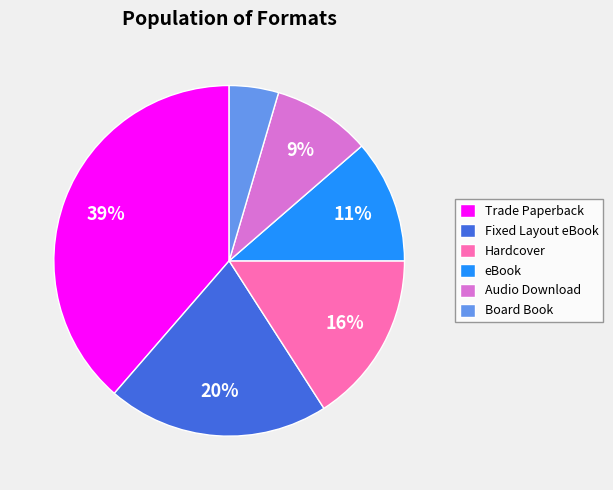

How many slices are in this pie chart?

6